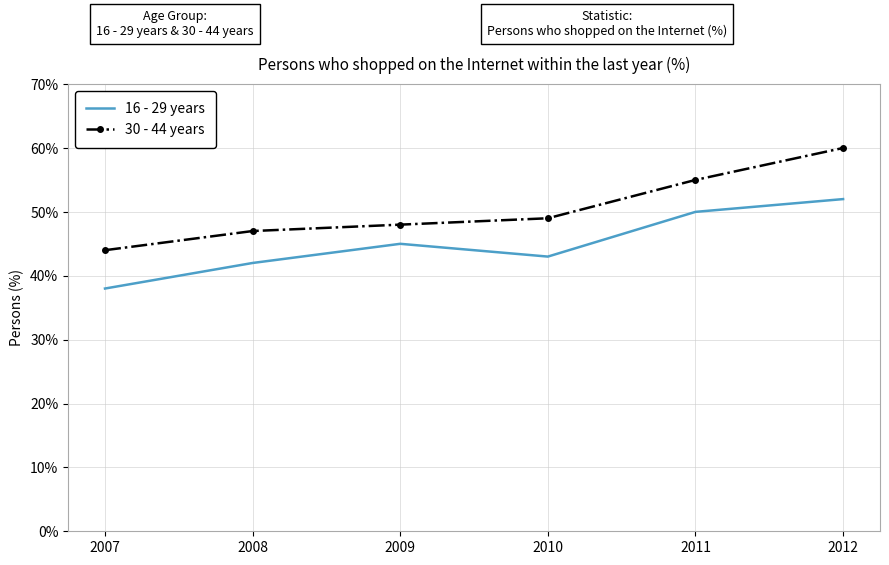

Which series changed the most between 2009 and 2012?

30 - 44 years